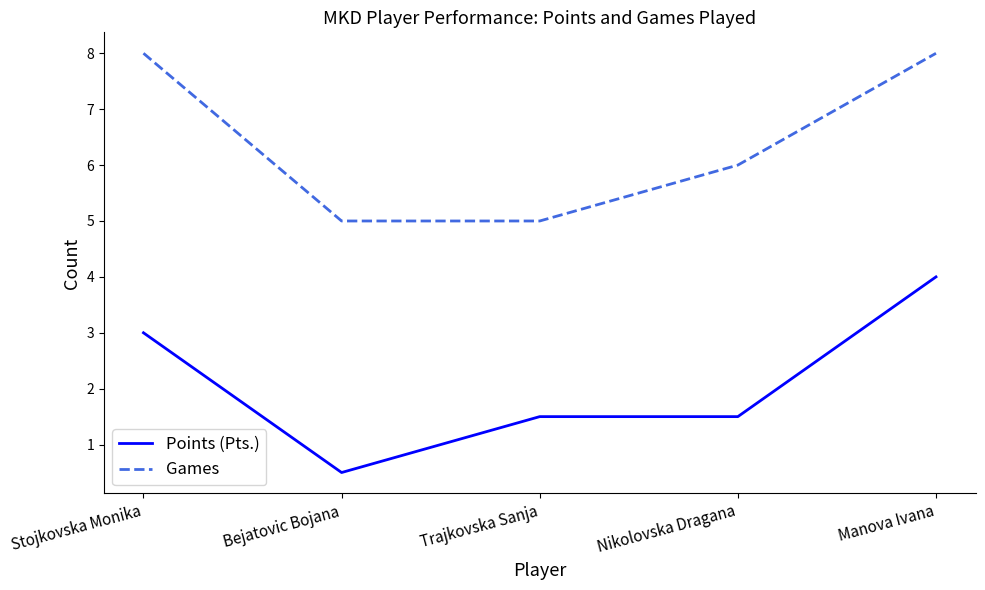

What is the minimum value for Games?

5.0